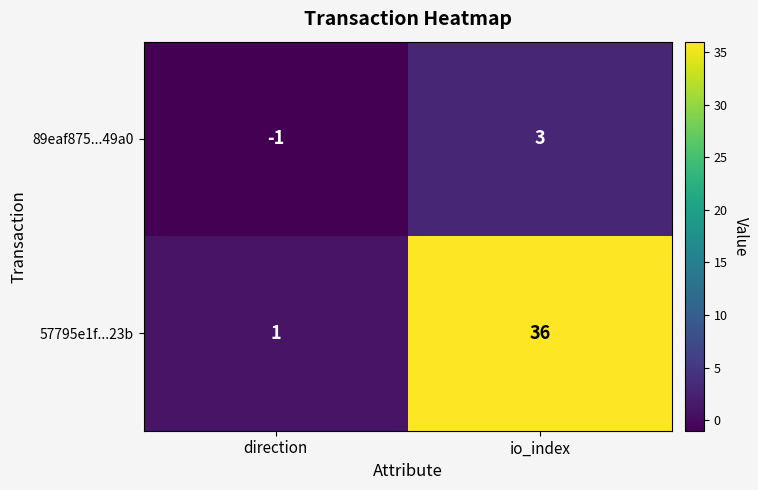

What is the maximum value shown in the chart?

36